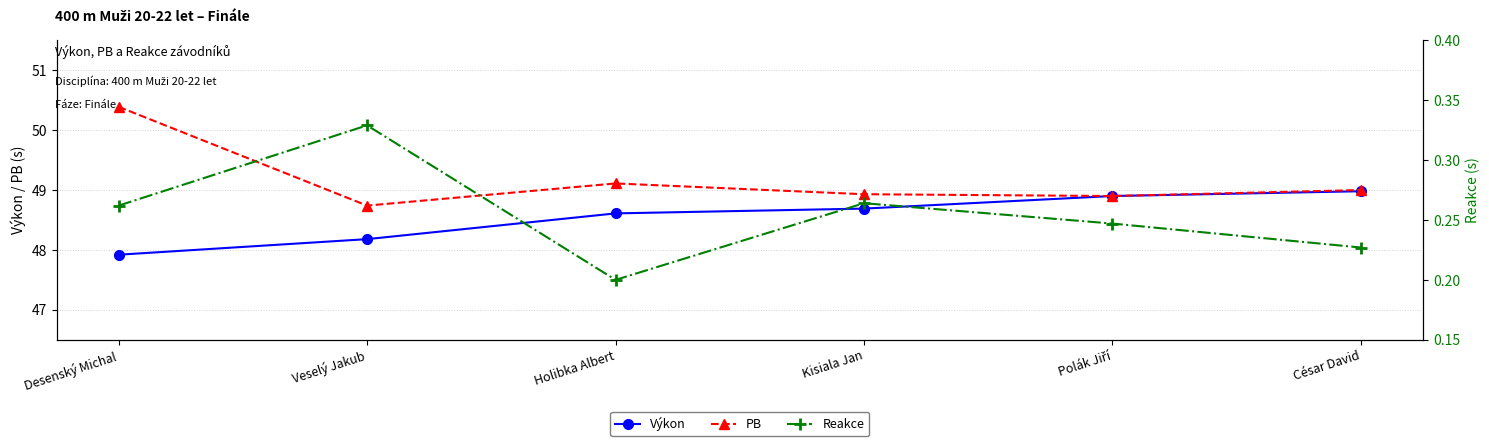

What position from the left is César David?

6